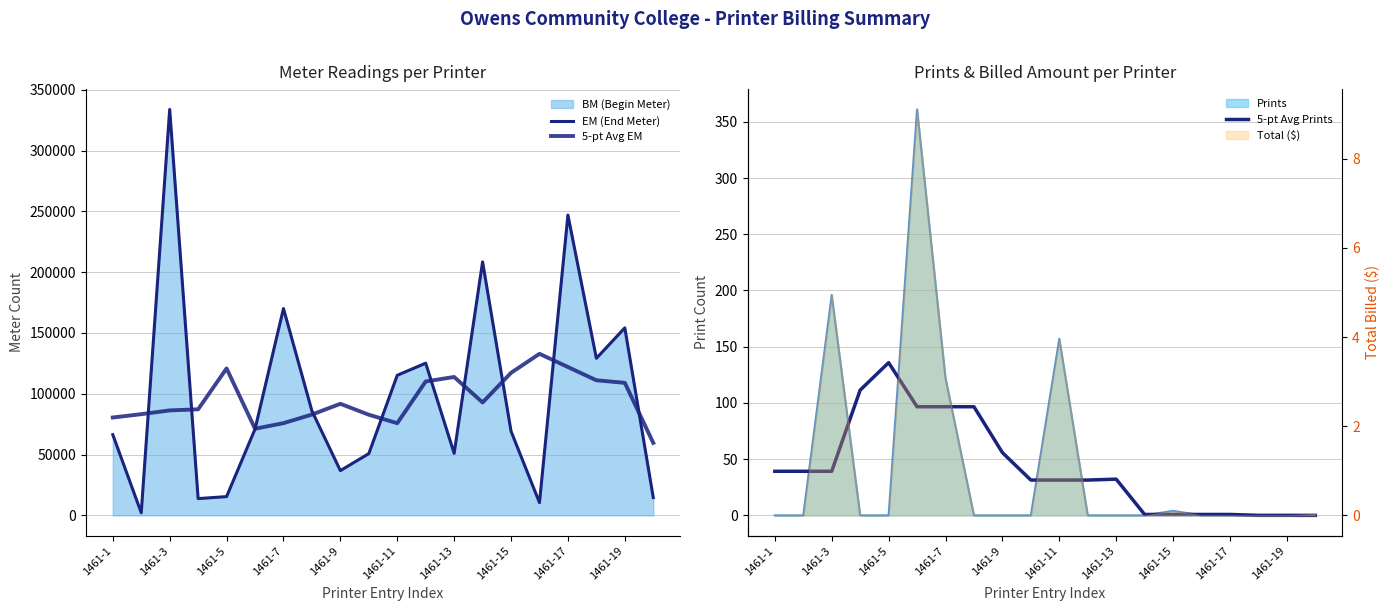

What is the label of the 4th point from the left?

1461-7